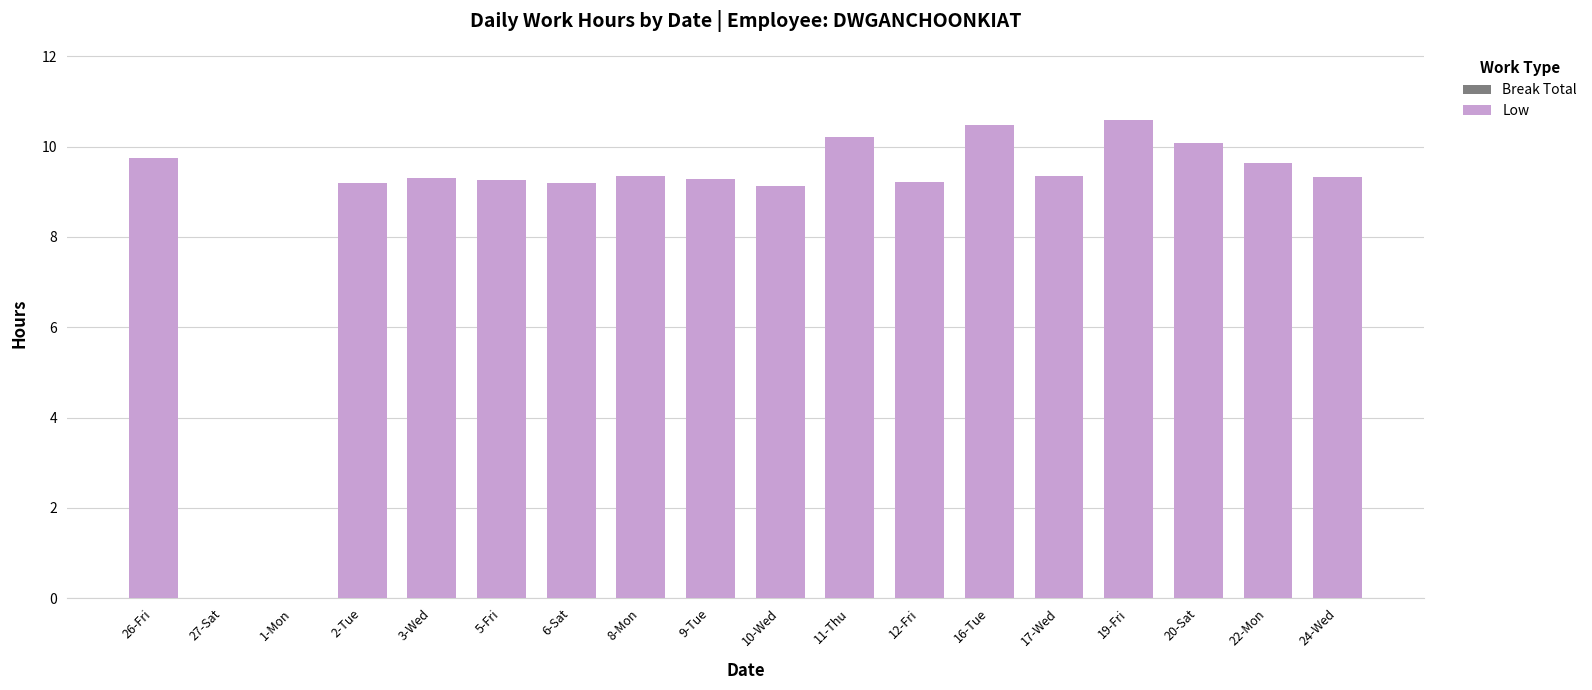

Is it true that the value at 3-Wed is 5.8?

False